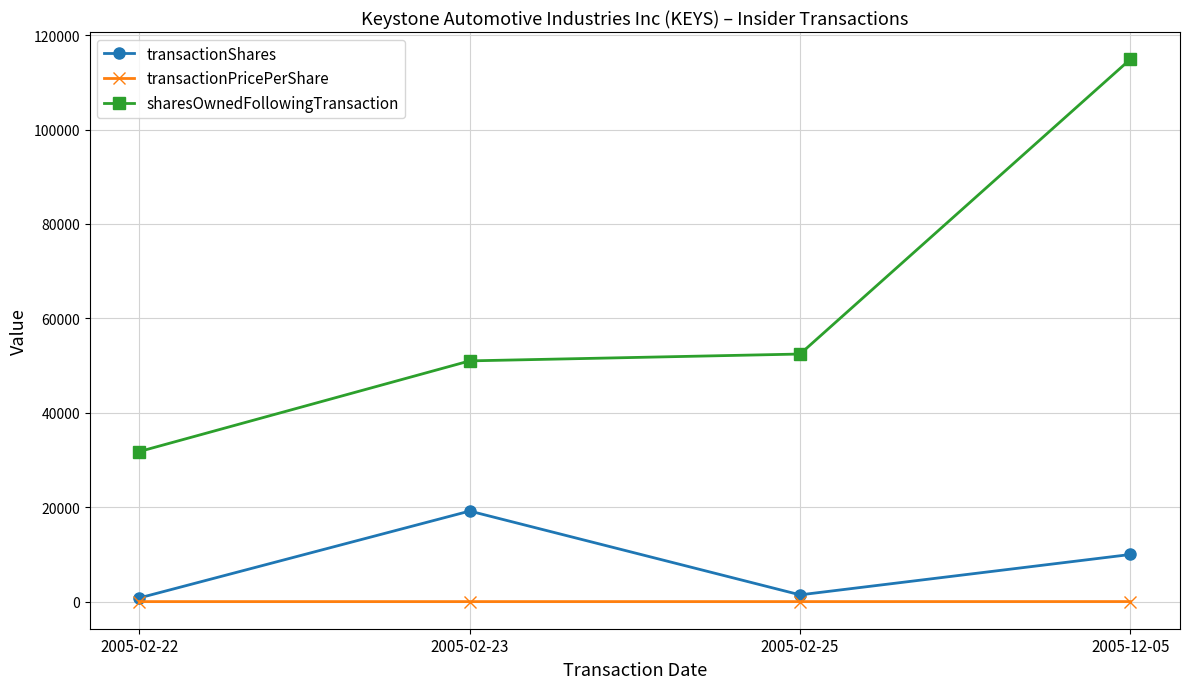

List the series in order of their peak value, highest first.

sharesOwnedFollowingTransaction, transactionShares, transactionPricePerShare